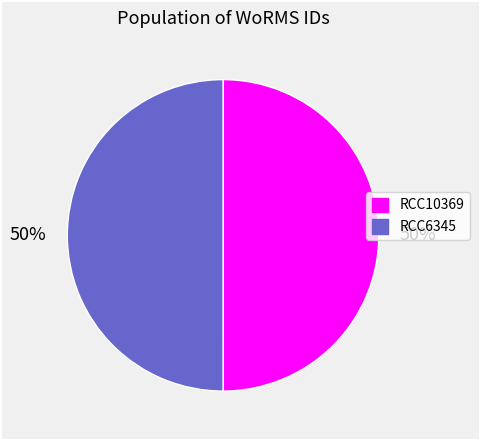

Is it true that RCC10369 is 50% of the pie?

True